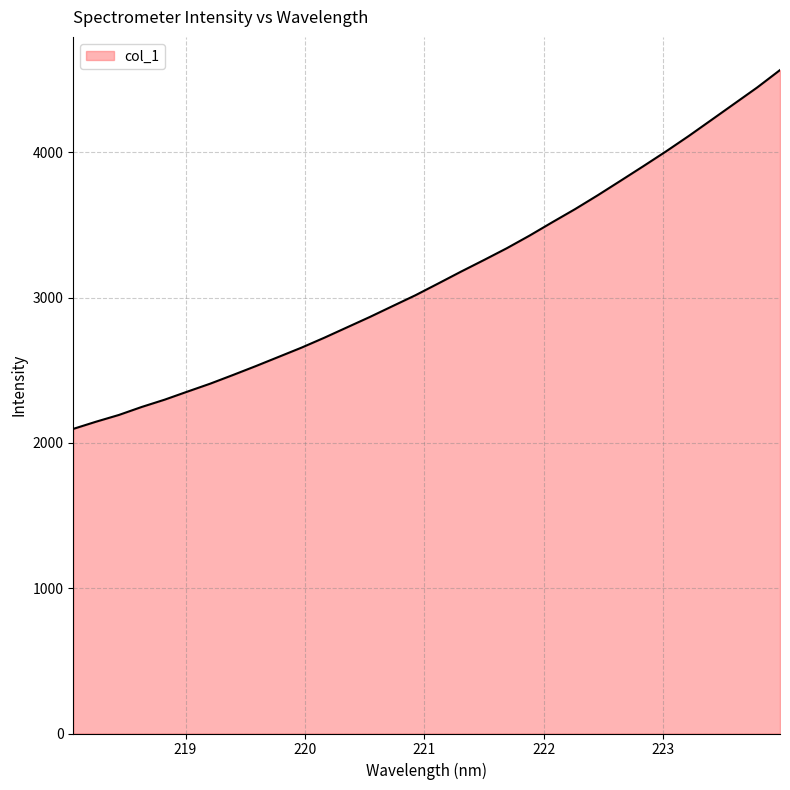

What is the greatest value displayed?

4566.8